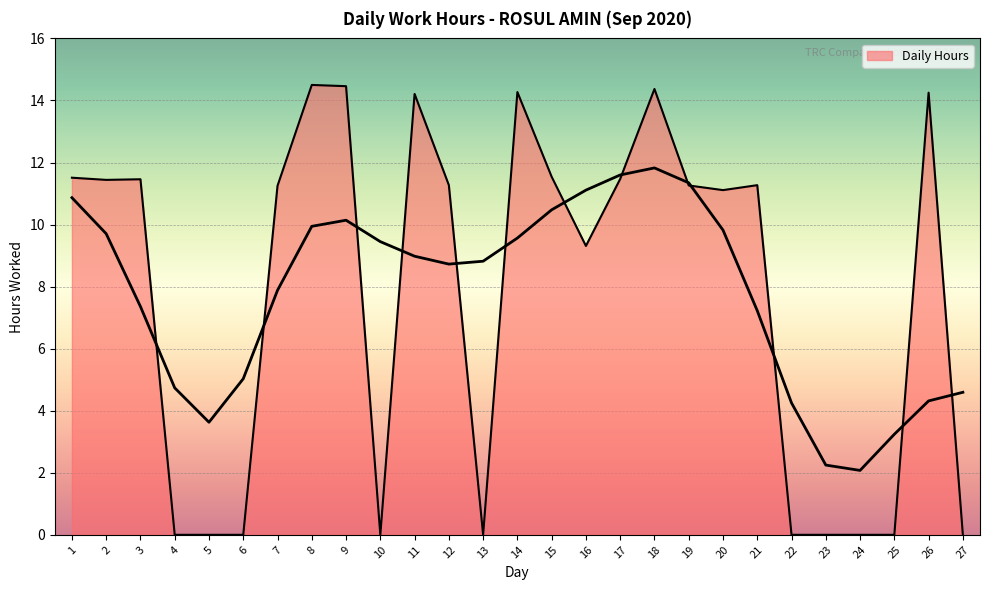

Between 22 and 7, which is larger?

7